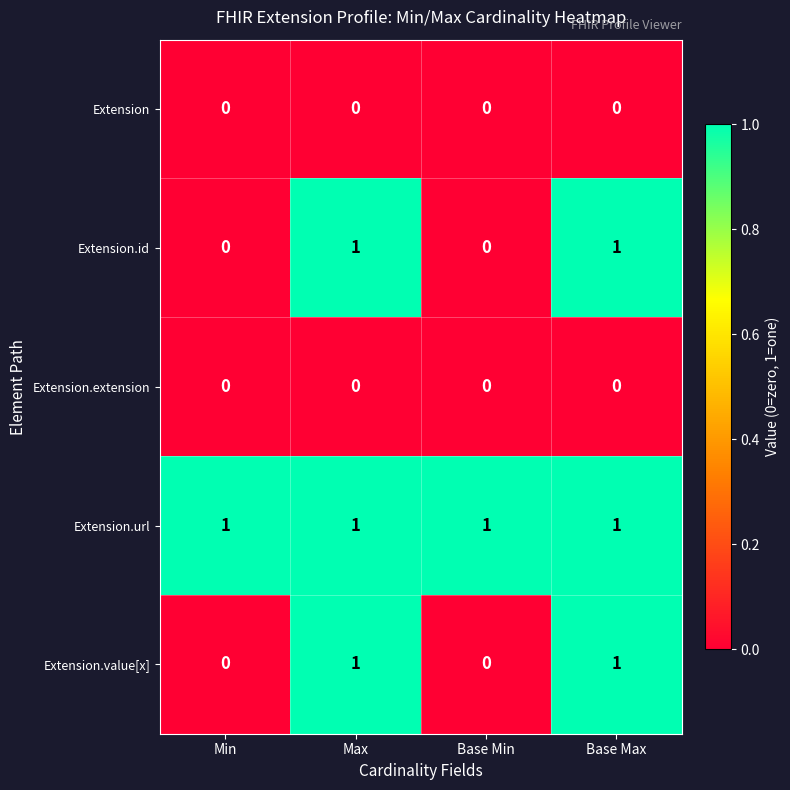

At how many categories does at least one series exceed 0?

4